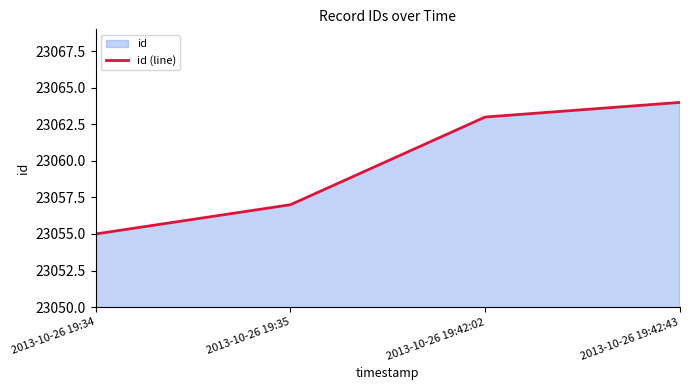

Reading right to left, transcribe all the data shown in this chart.

23064	23063	23057	23055